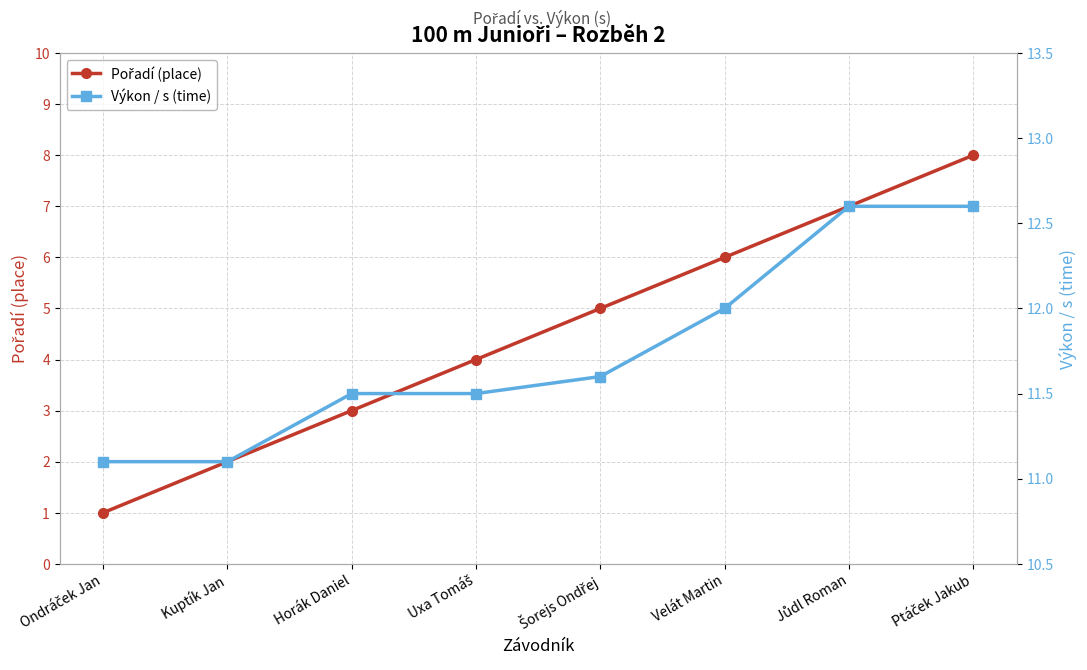

At which label is Pořadí (place) closest to 4?

Uxa Tomáš